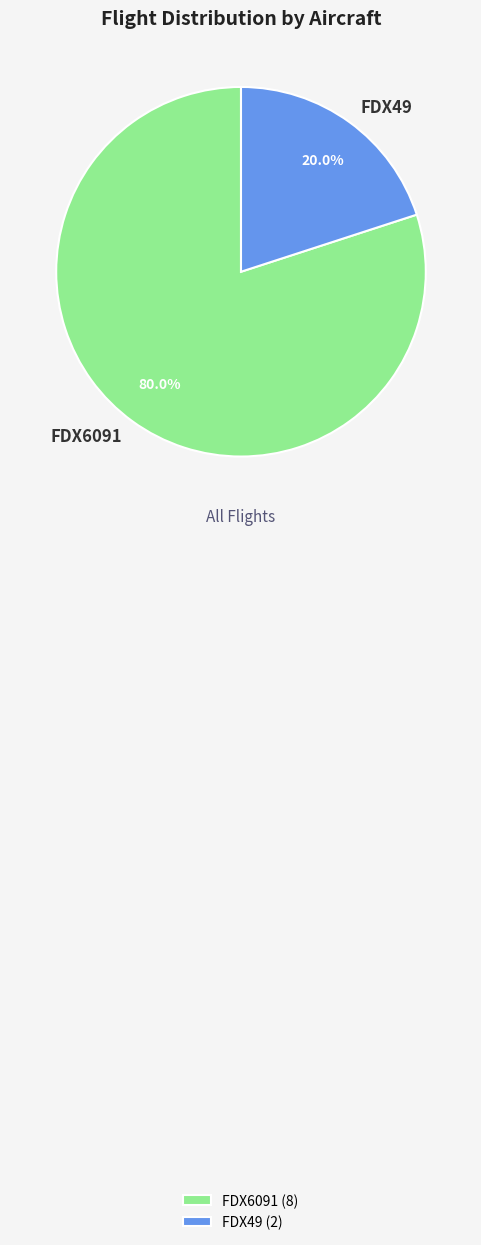

What is the majority slice?

FDX6091